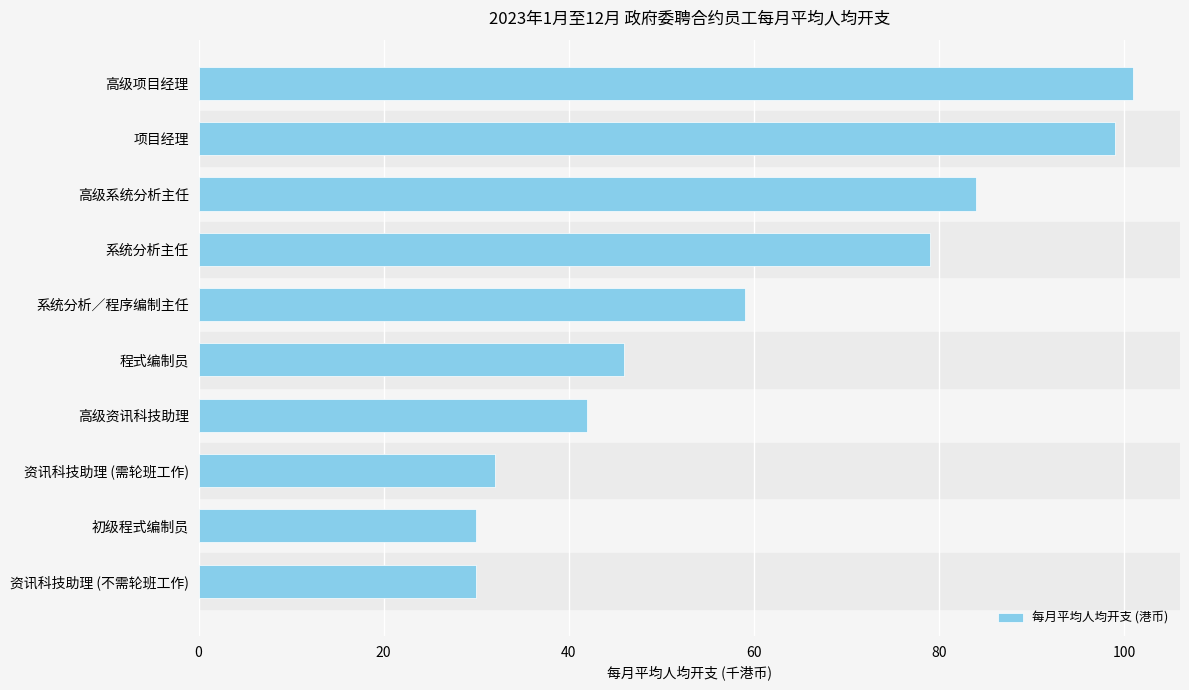

Does the chart contain any negative values?

No